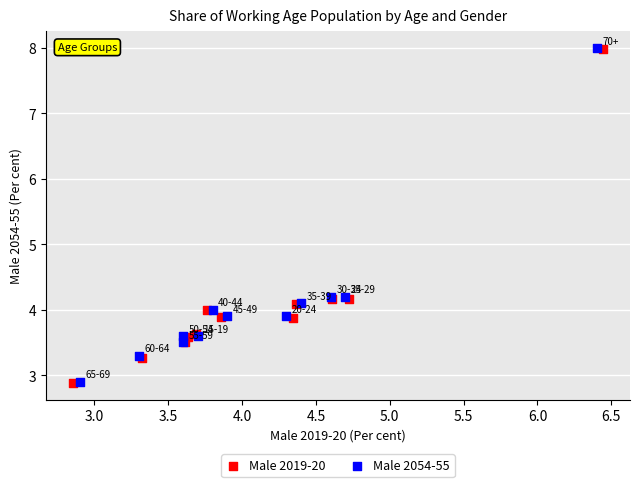

Which series has the largest Y range (max minus min)?

Male 2019-20